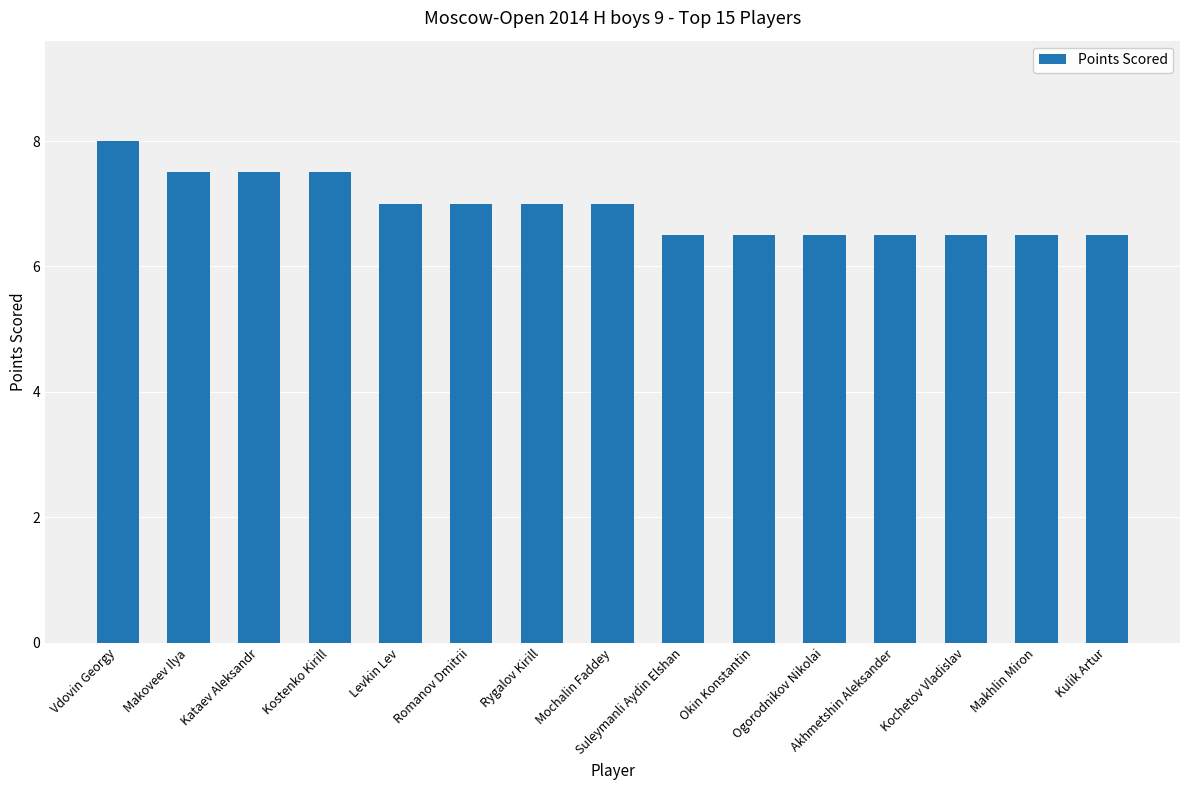

What position from the right is Kostenko Kirill?

12